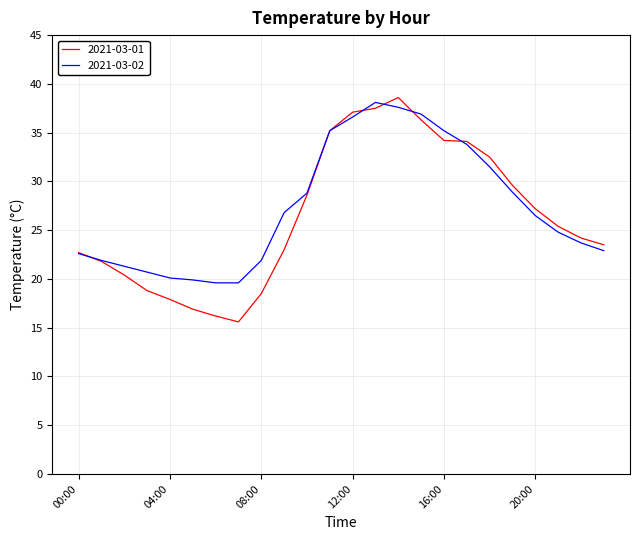

Which series has the widest spread of values?

2021-03-01